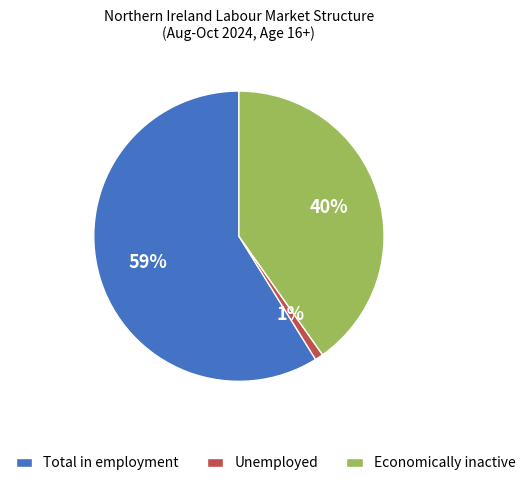

How many slices are in this pie chart?

3